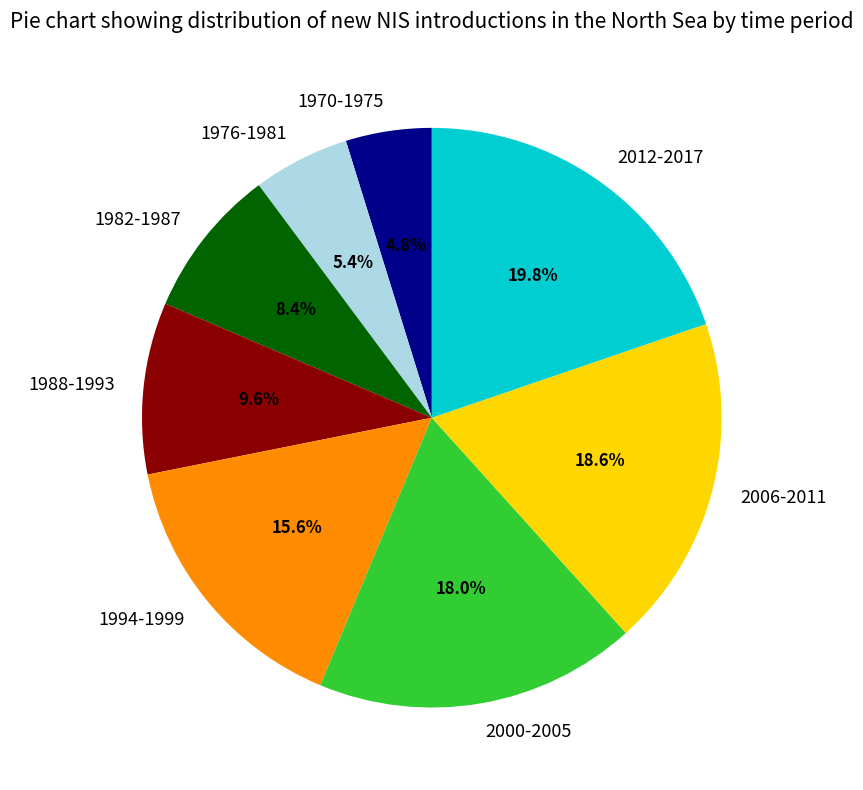

Which has a higher value, 1970-1975 or 1988-1993?

1988-1993